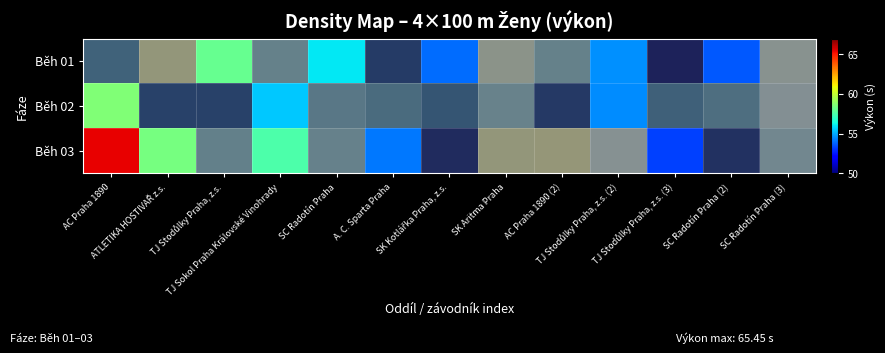

What is the minimum value shown in the chart?

50.1